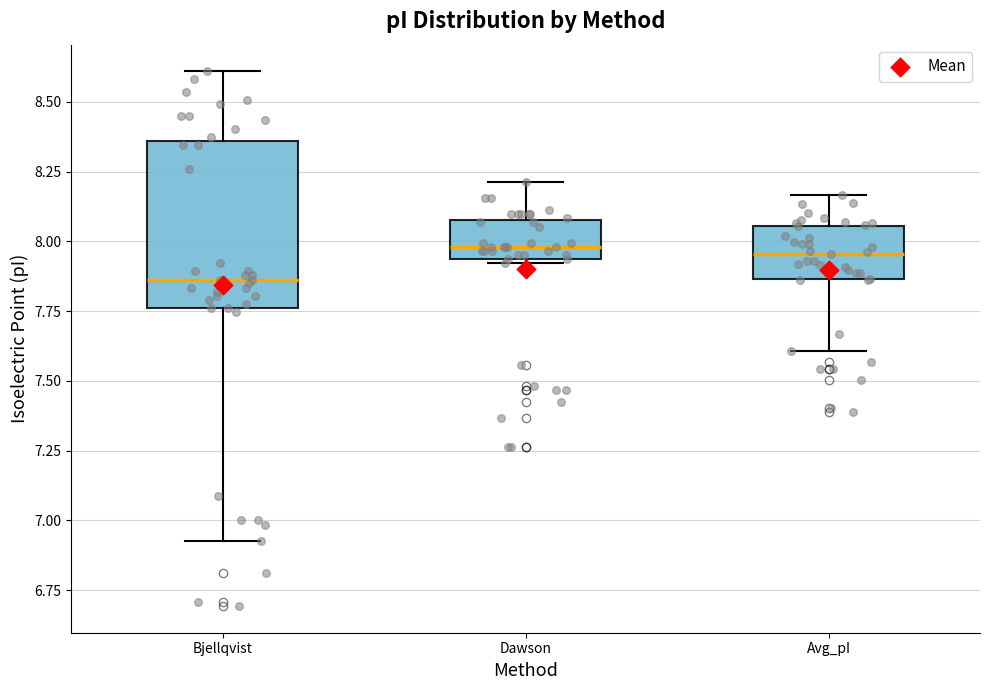

Where does the upper whisker of the box for Bjellqvist end on the y-axis? The values are not printed on the chart, so give them approximately, as read against the axis.

8.60